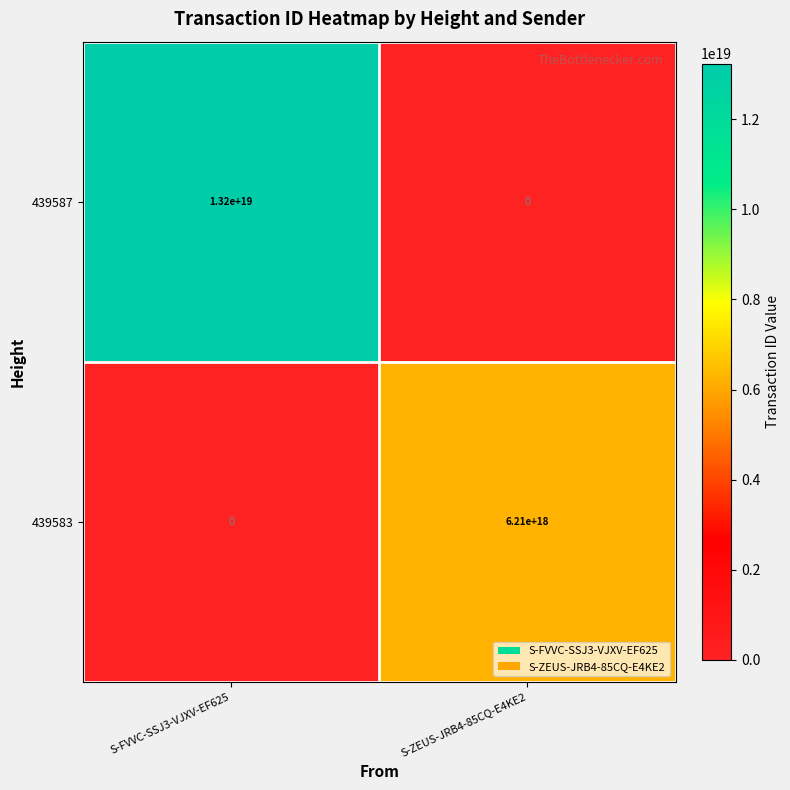

Which series has the largest range (max minus min)?

439587